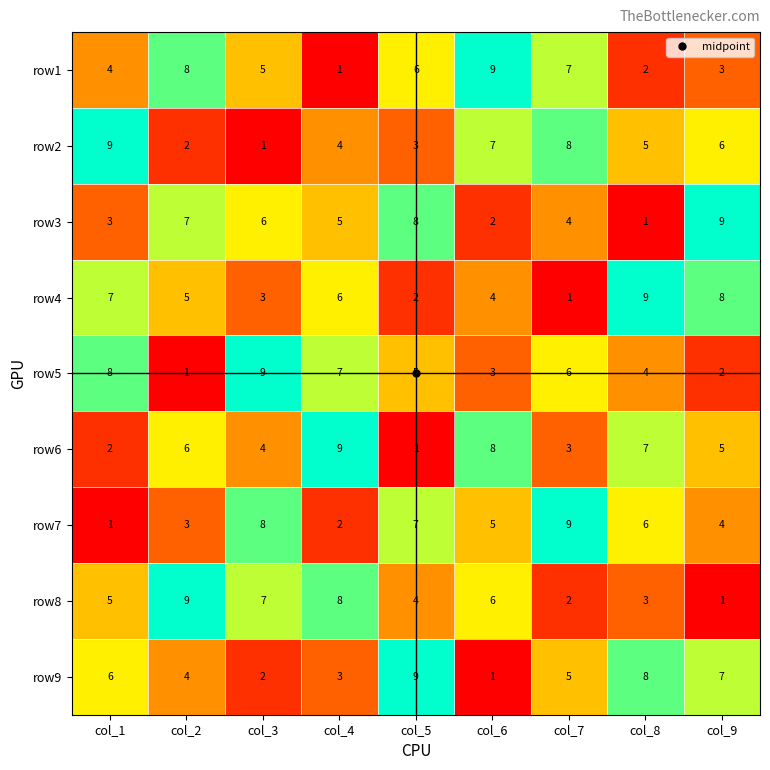

Which series changed the most between col_6 and col_9?

row3